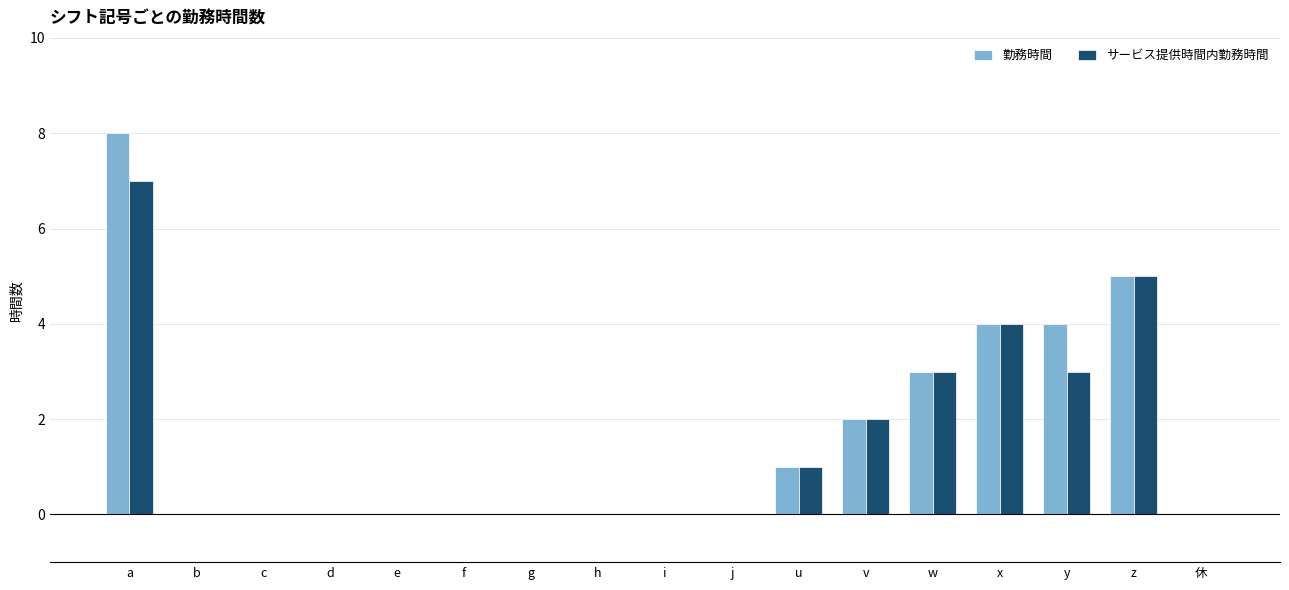

Which series changed the most between i and y?

勤務時間